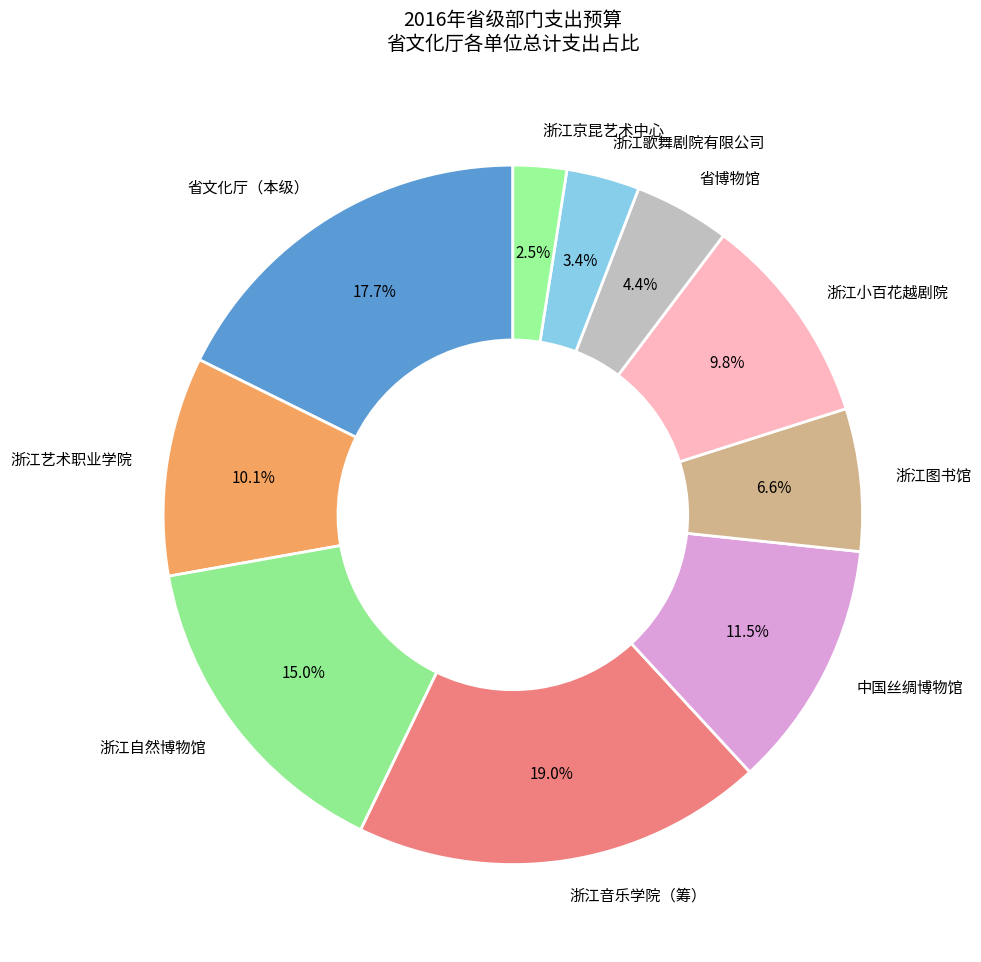

Does 浙江艺术职业学院 account for over 50% of the chart?

No